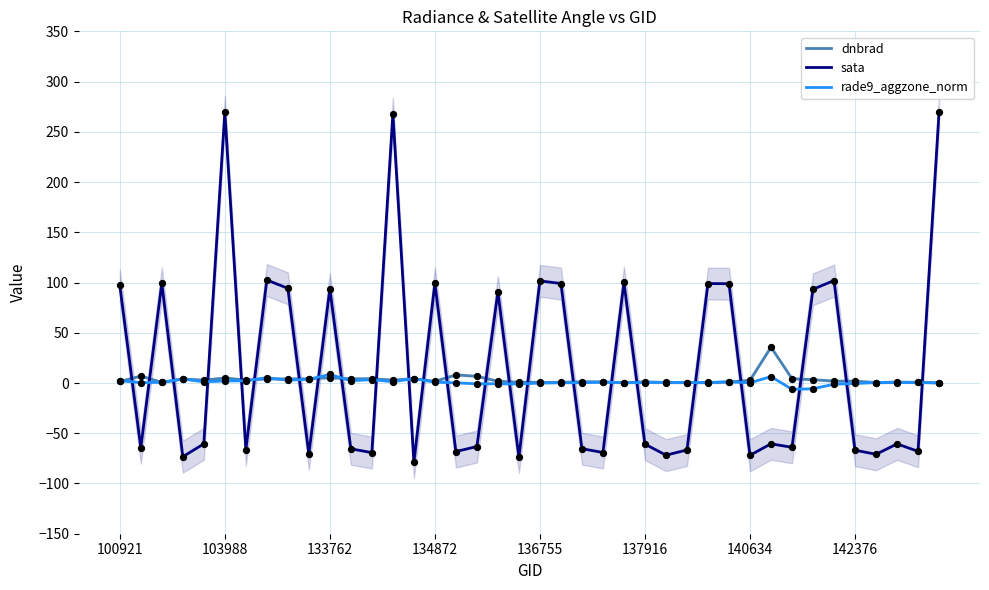

Which series has the widest spread of Y values?

sata